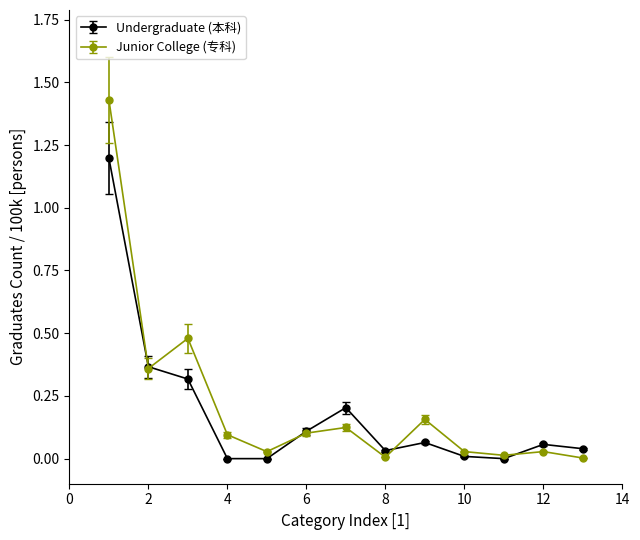

What are all the series names shown in the legend?

Undergraduate (本科), Junior College (专科)